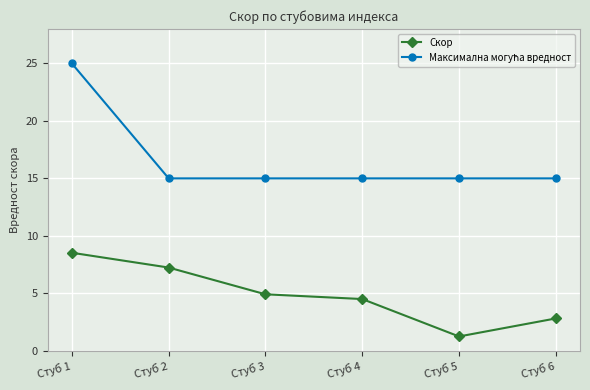

True or false: Скор has a value of 1.2 at Стуб 5.

True